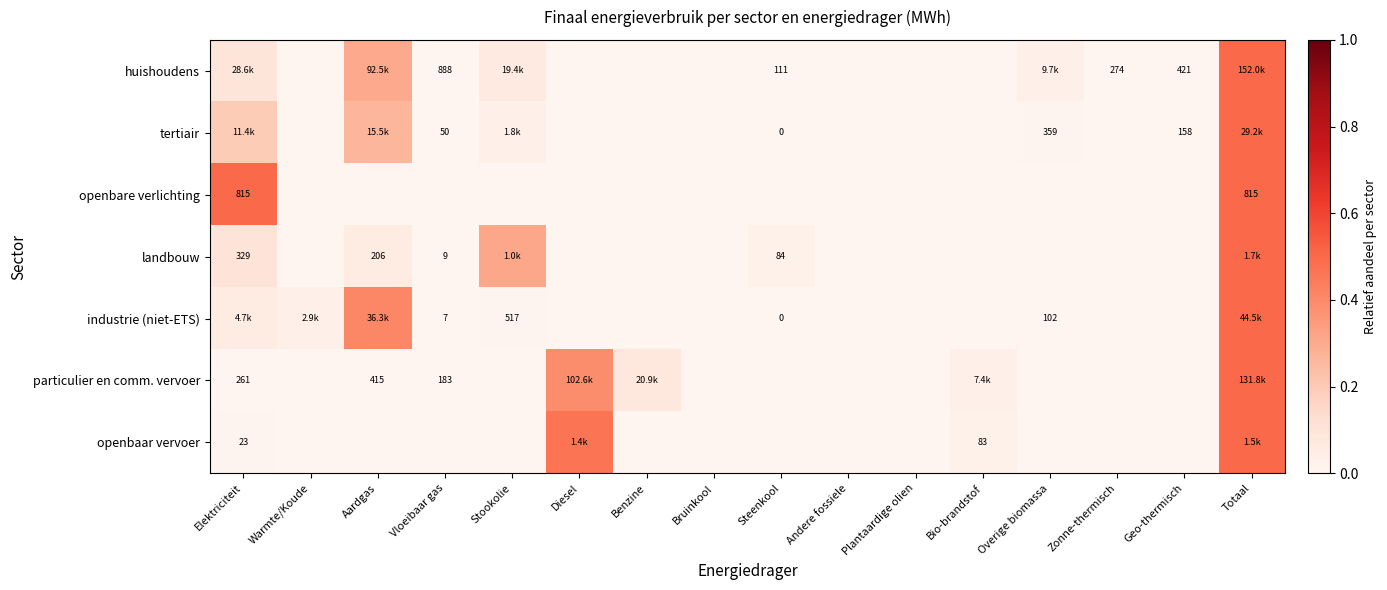

At which category is the sum across all series the highest?

Totaal